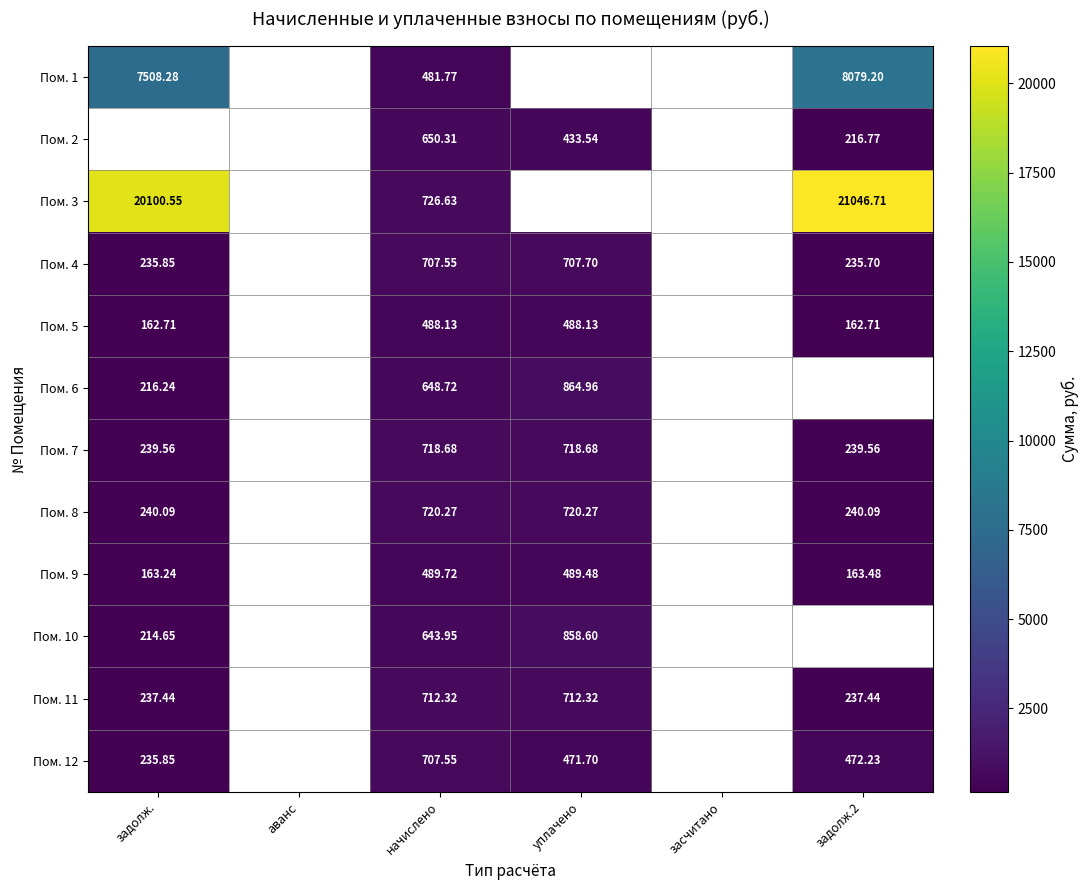

Is the value of Пом. 1 at начислено greater than the value of Пом. 3 at задолж.?

No